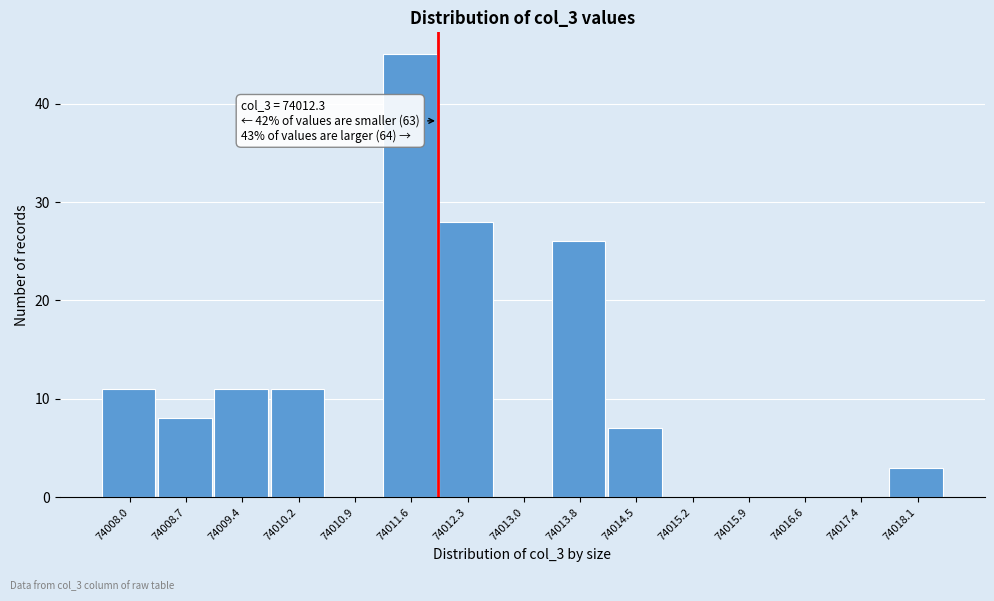

Reading right to left, extract all data points from this chart.

74018.1=3	74017.4=0	74016.6=0	74015.9=0	74015.2=0	74014.5=7	74013.8=26	74013.0=0	74012.3=28	74011.6=45	74010.9=0	74010.2=11	74009.4=11	74008.7=8	74008.0=11